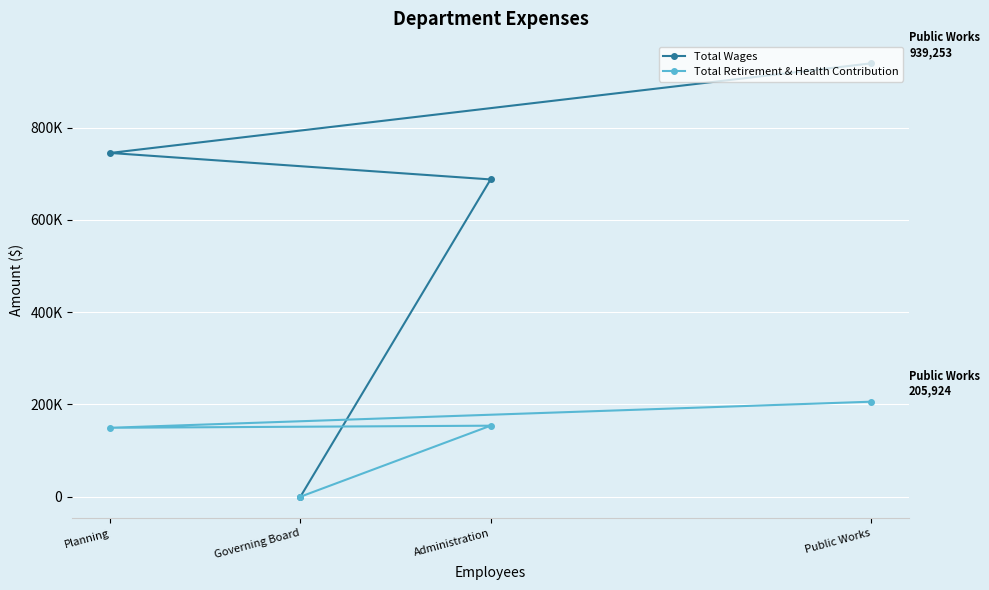

What is the difference between the second highest and minimum values in the Total Wages series?

745029